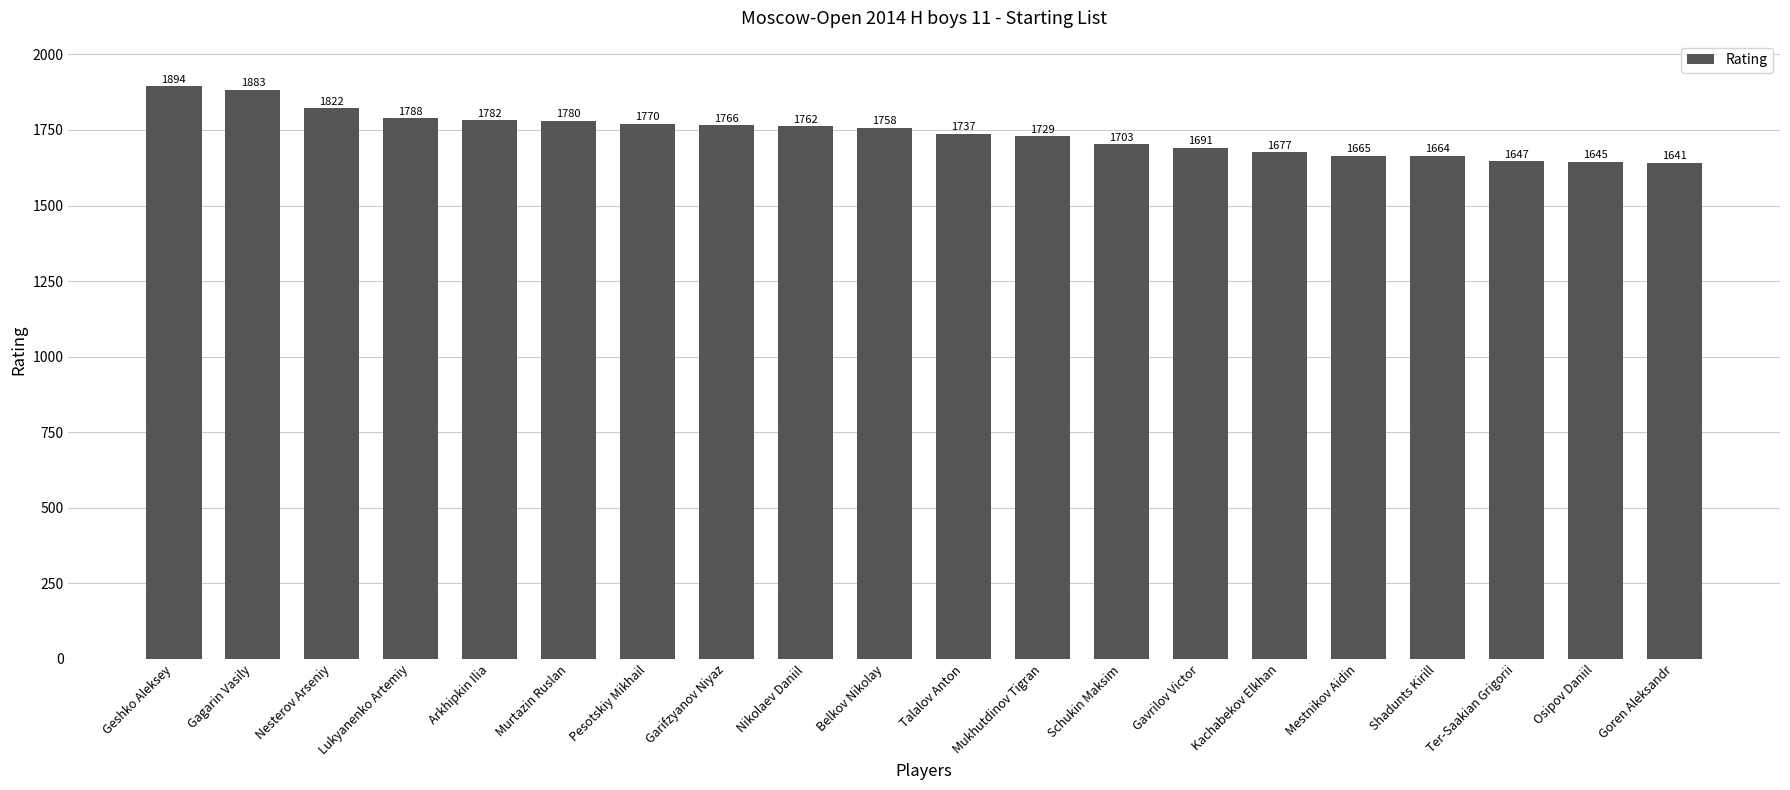

List the labels in order of value, largest first.

Geshko Aleksey, Gagarin Vasily, Nesterov Arseniy, Lukyanenko Artemiy, Arkhipkin Ilia, Murtazin Ruslan, Pesotskiy Mikhail, Garifzyanov Niyaz, Nikolaev Daniil, Belkov Nikolay, Talalov Anton, Mukhutdinov Tigran, Schukin Maksim, Gavrilov Victor, Kachabekov Elkhan, Mestnikov Aidin, Shadunts Kirill, Ter-Saakian Grigorii, Osipov Daniil, Goren Aleksandr